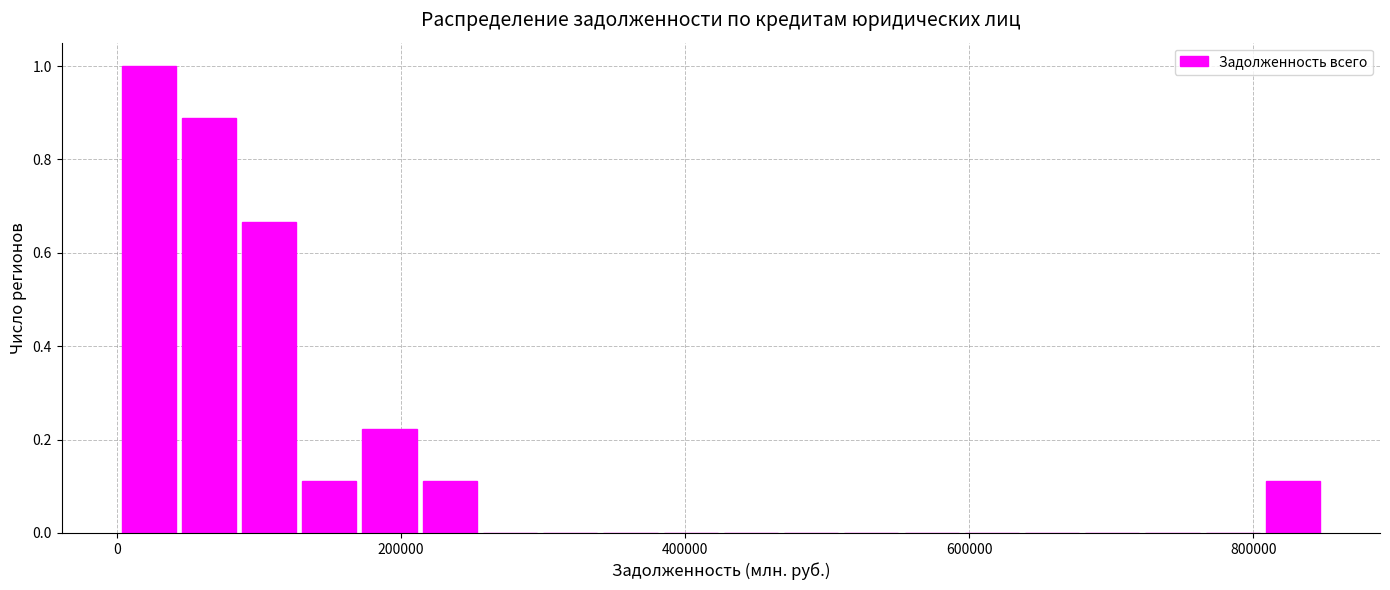

Around what value on the x-axis is the tallest bar? Give the approximate position of its centre, as read against the axis.

20000